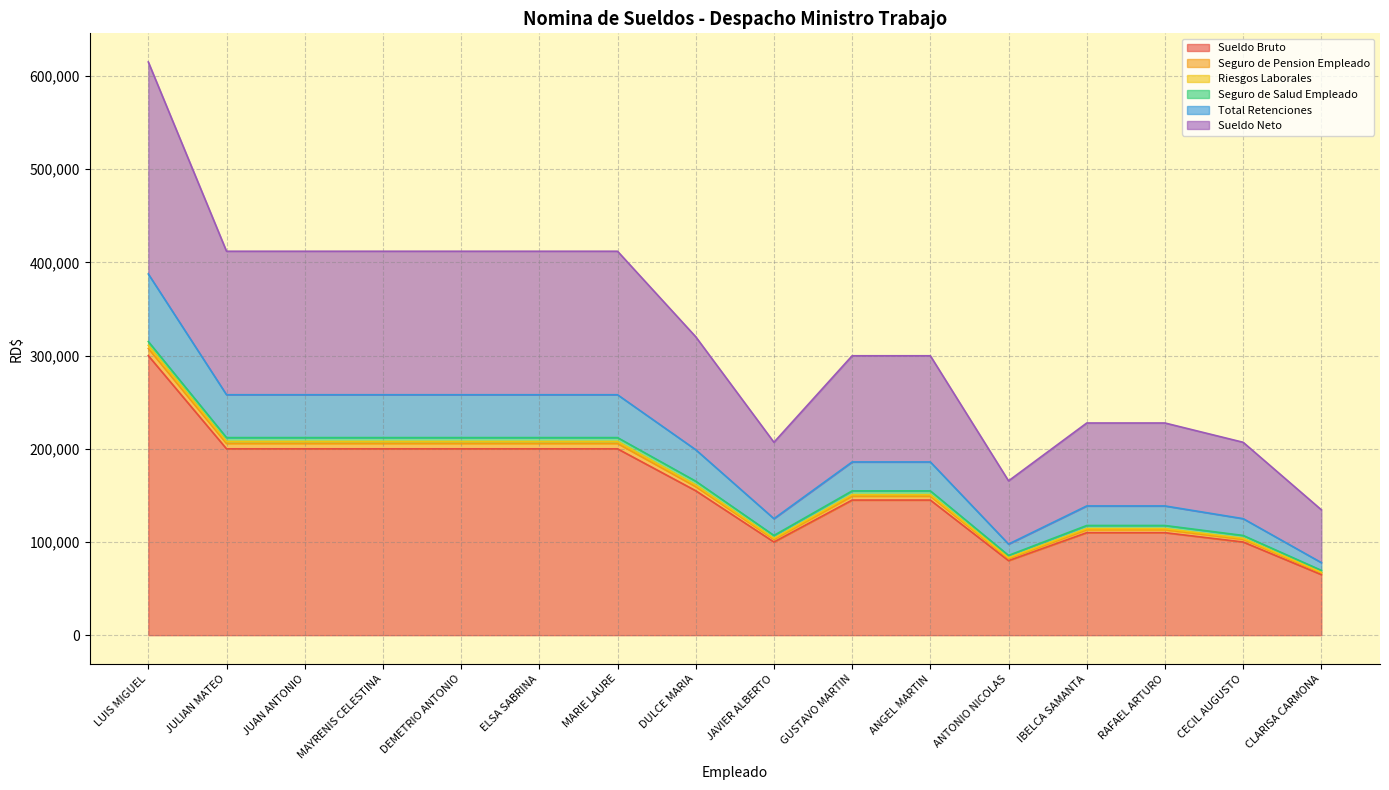

Between MARIE LAURE and LUIS MIGUEL, which is larger?

LUIS MIGUEL